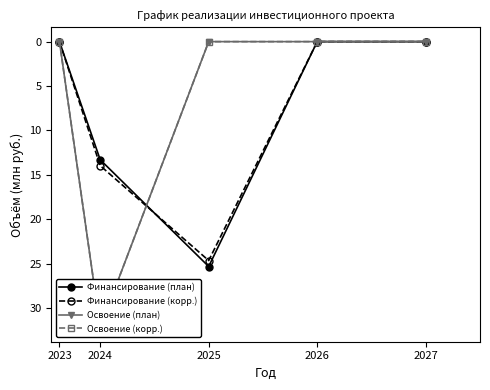

Which series ends up on top after the final intersection of Финансирование (план) and Финансирование (корр.)?

Финансирование (план)